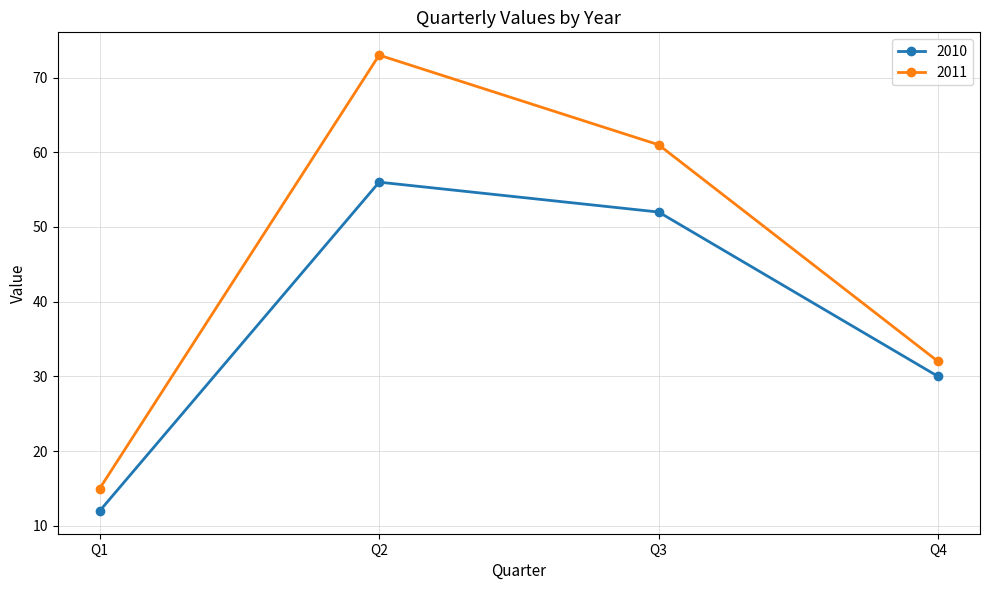

What is the value of the 2010 point at the 2nd from the left?

56